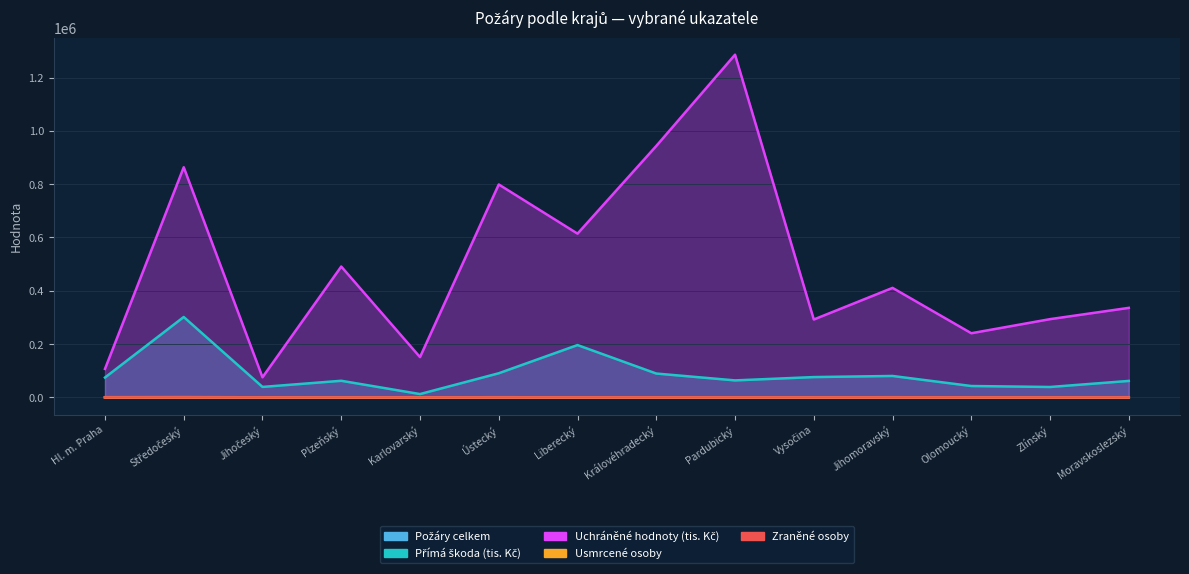

What is the label of the 9th point from the right?

Ústecký